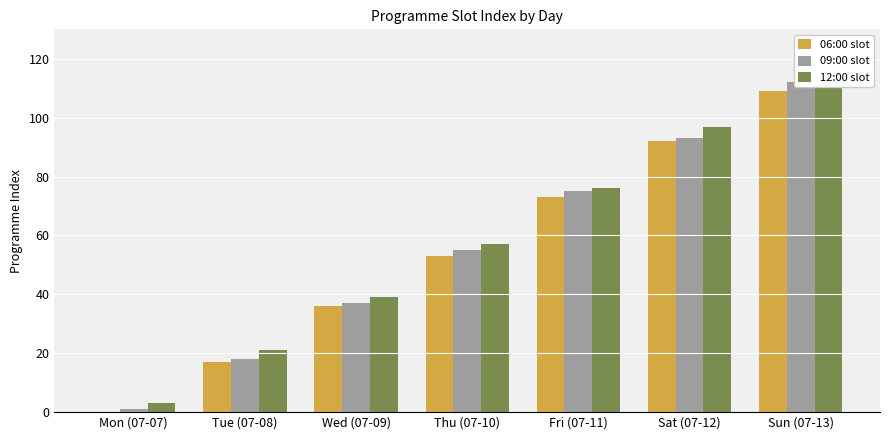

Does the chart contain stacked bars?

No